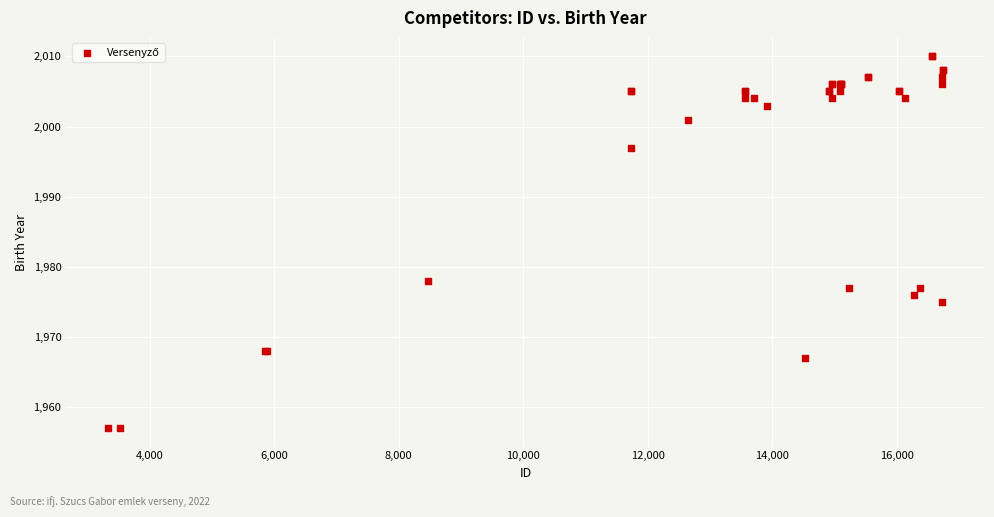

What Y value in the scatter plot is closest to 1983?

1978